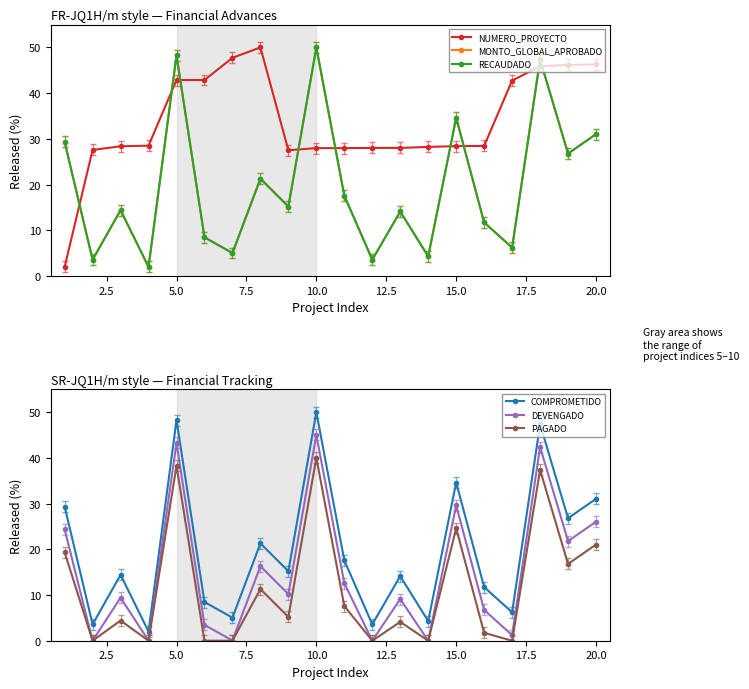

What is the maximum value for COMPROMETIDO?

50.0